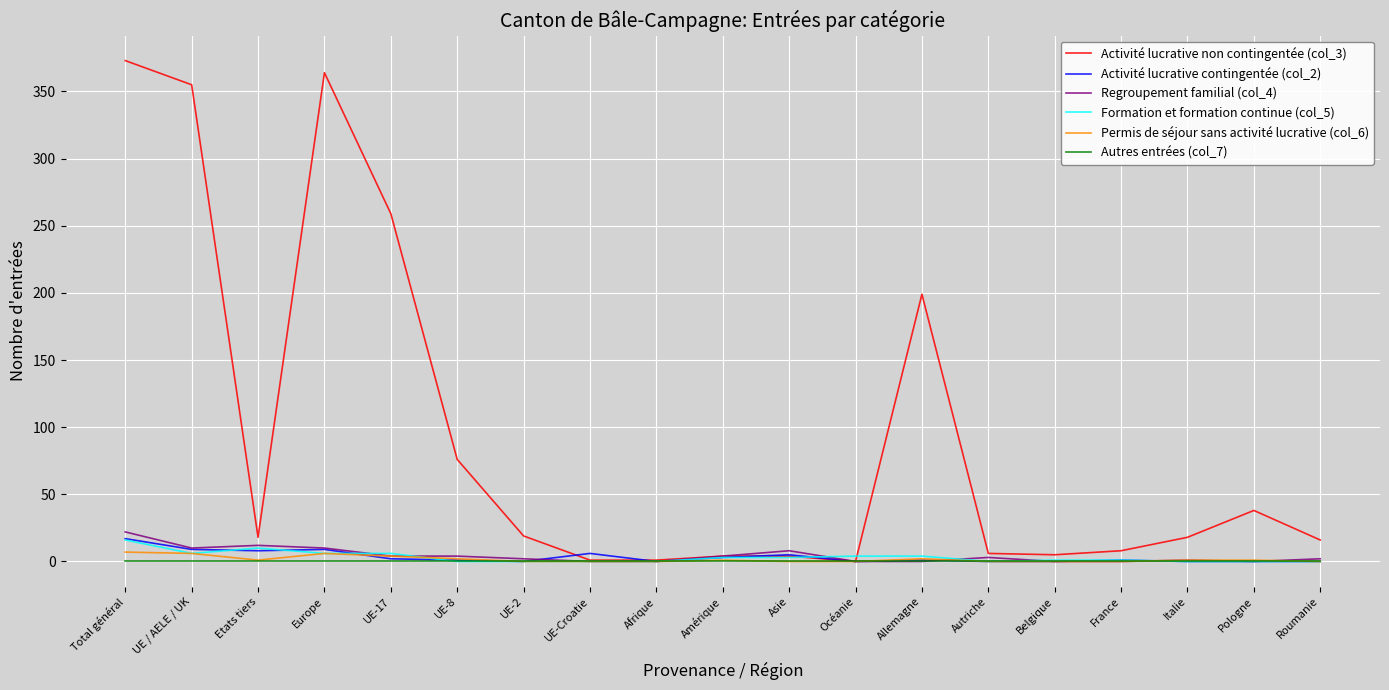

What is the greatest value displayed?

373